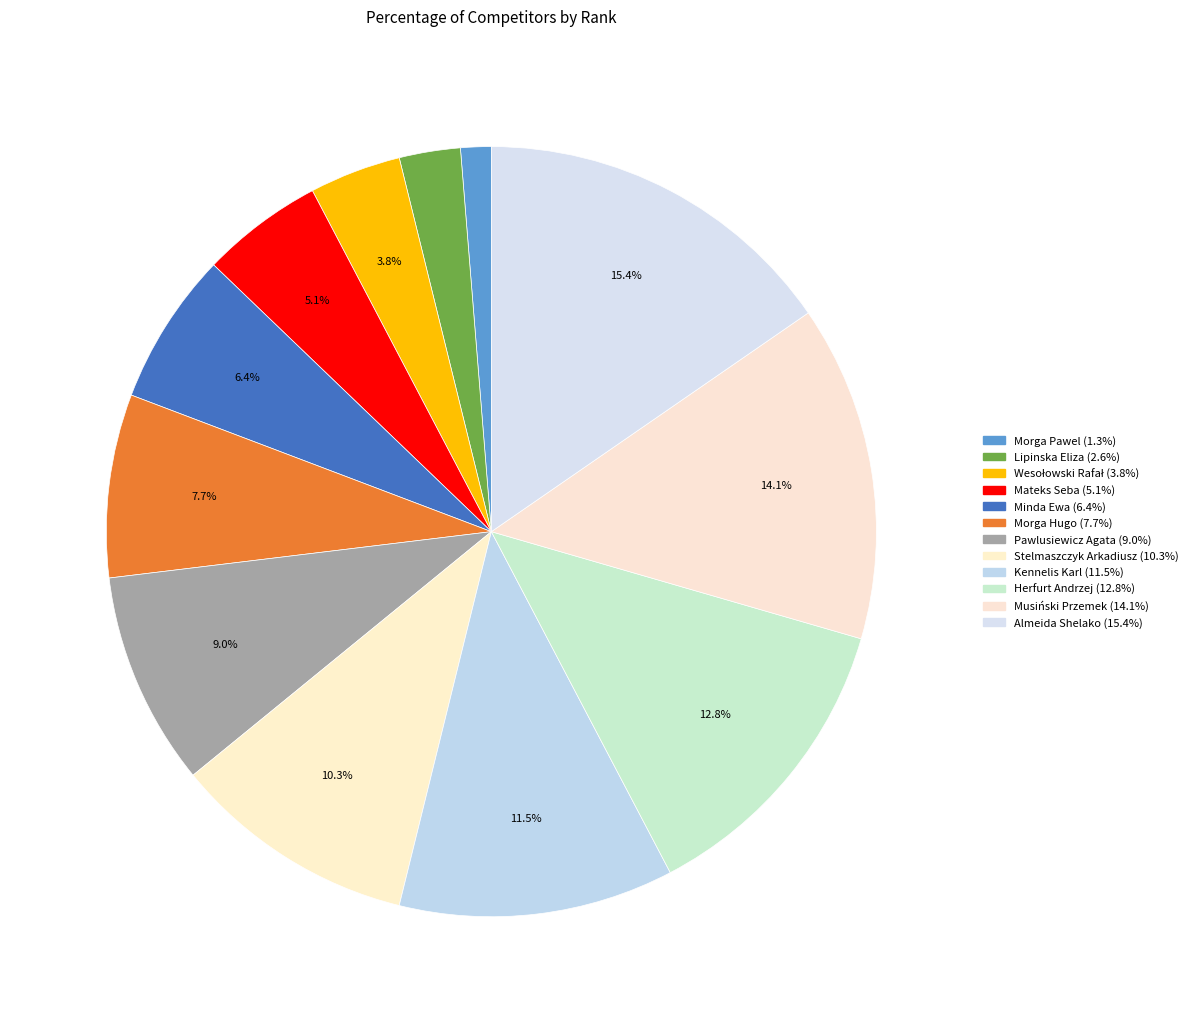

True or false: Kennelis Karl accounts for 12% of the total.

True